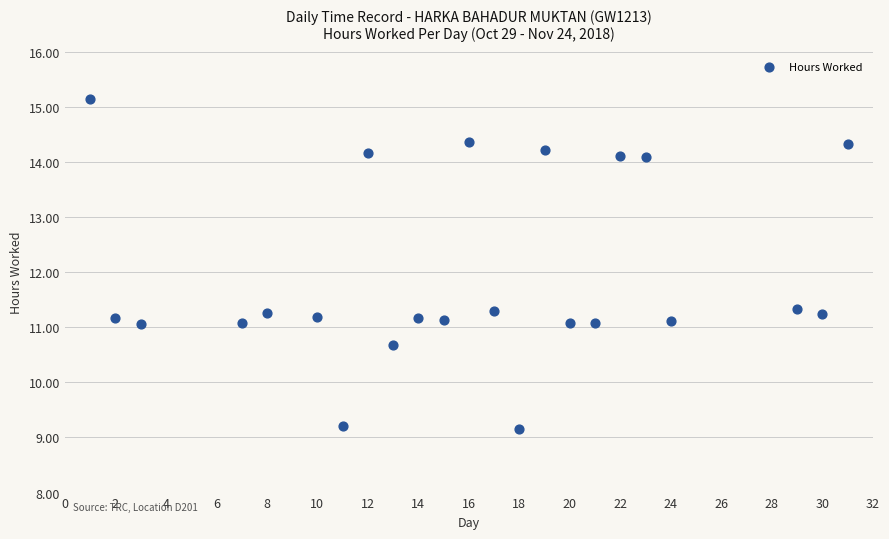

What is the range of Y values (max minus min)?

6.0